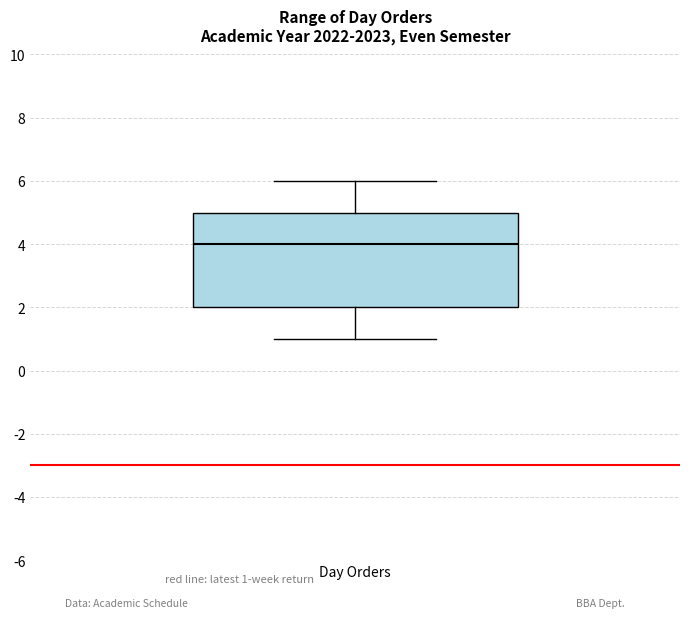

Where does the median line of the box for Day Orders sit on the y-axis? The values are not printed on the chart, so give them approximately, as read against the axis.

4